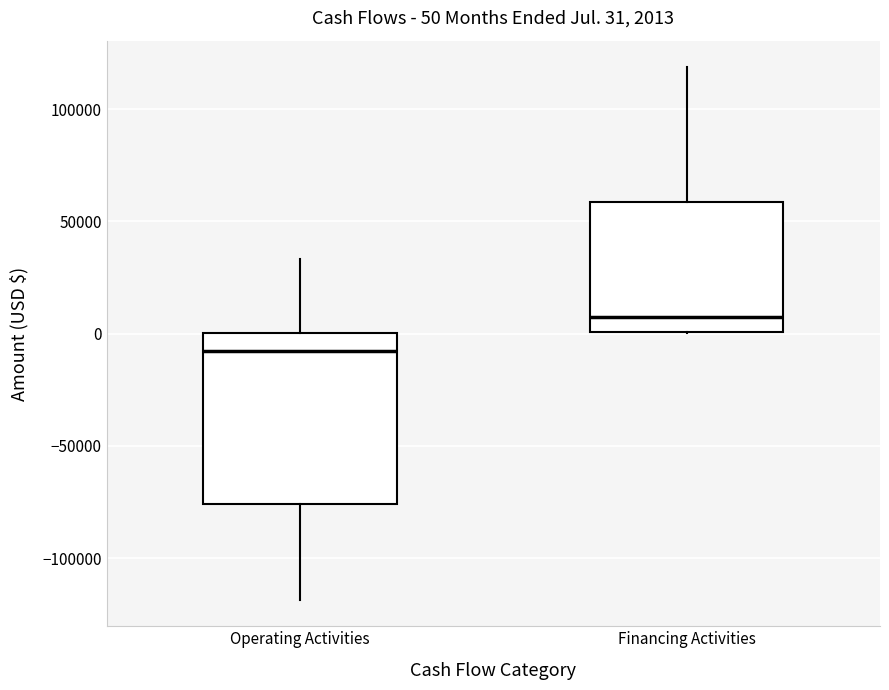

Comparing the boxes themselves (not the whiskers), which one is the tallest?

Operating Activities